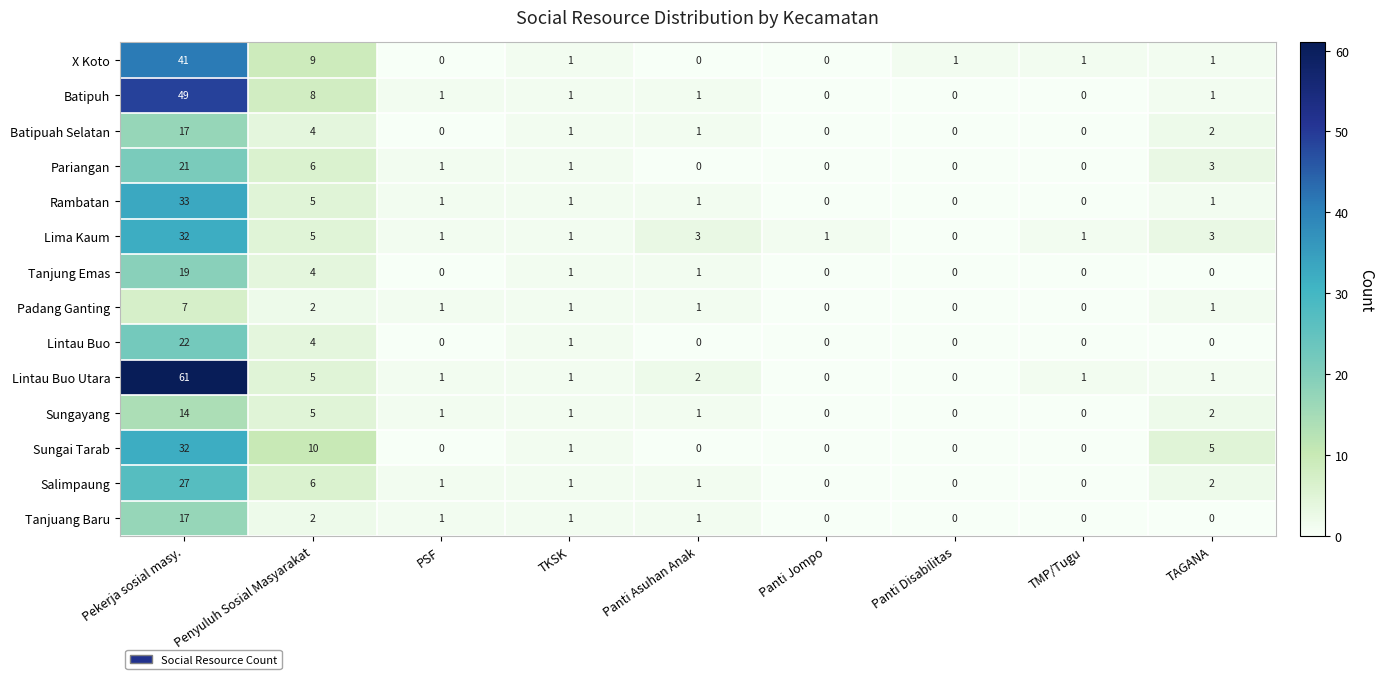

How many positive values does the Pariangan series have?

5